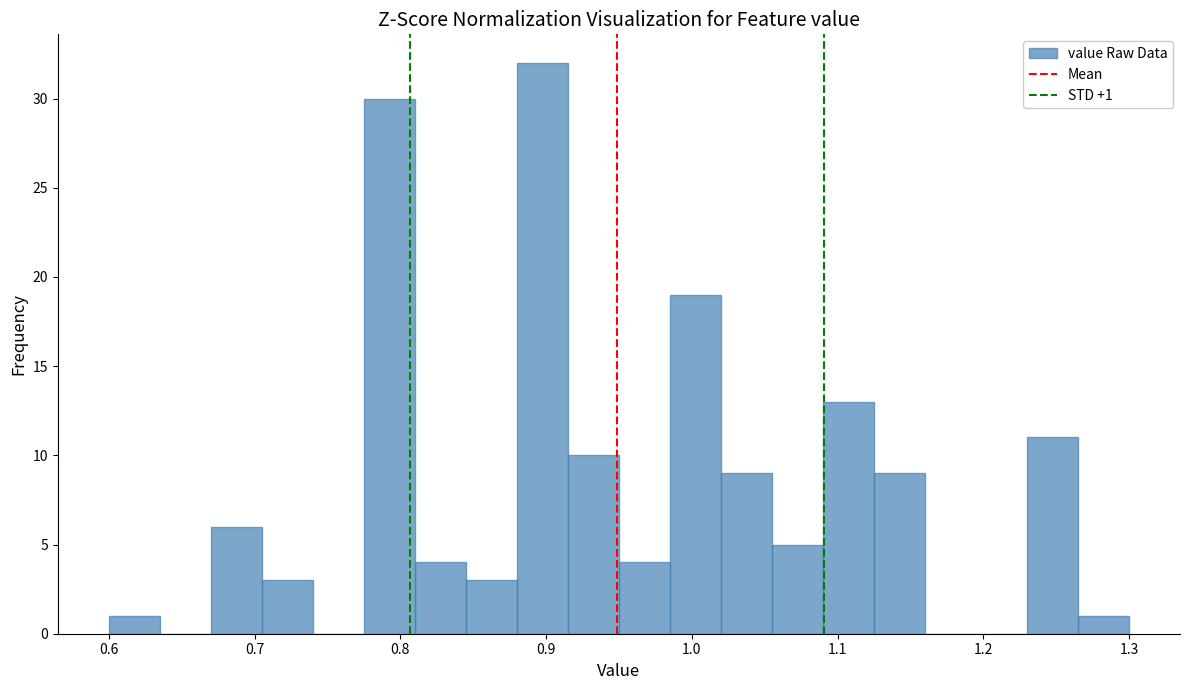

Read against the x-axis, roughly where is the centre of the tallest bar?

0.90